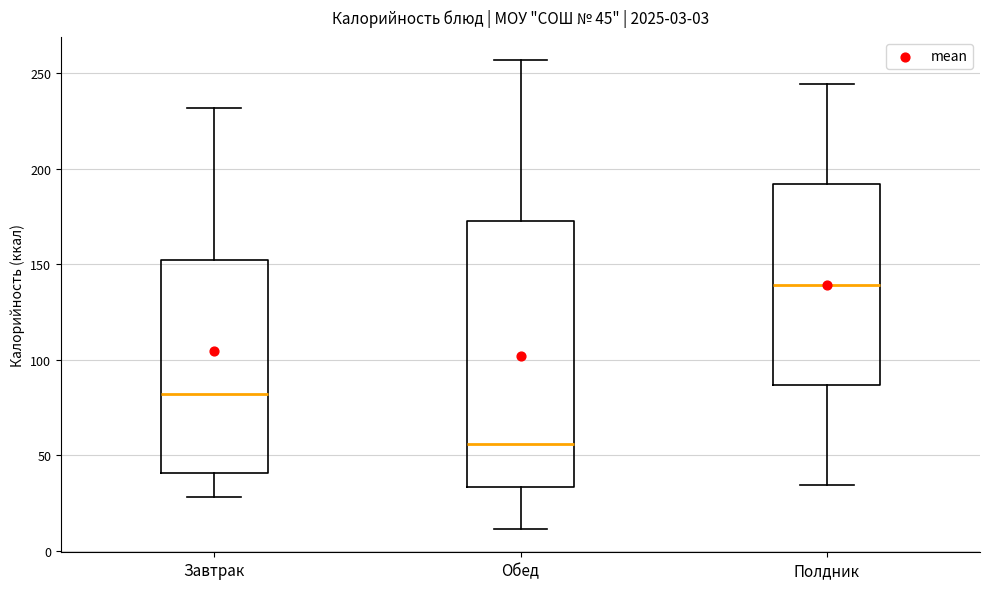

Comparing the boxes themselves (not the whiskers), which one is the tallest?

Обед